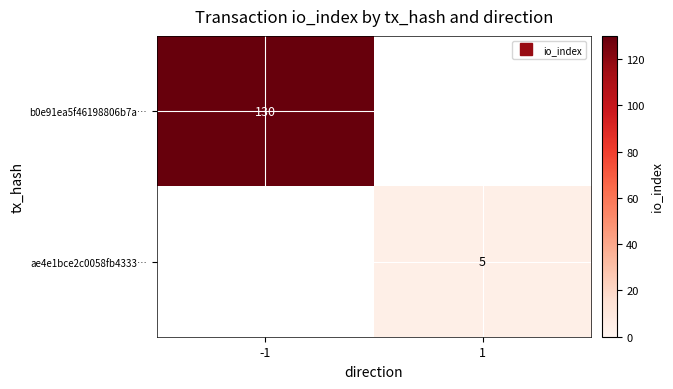

List the series in order of their peak value, highest first.

b0e91ea5f46198806b7a…, ae4e1bce2c0058fb4333…